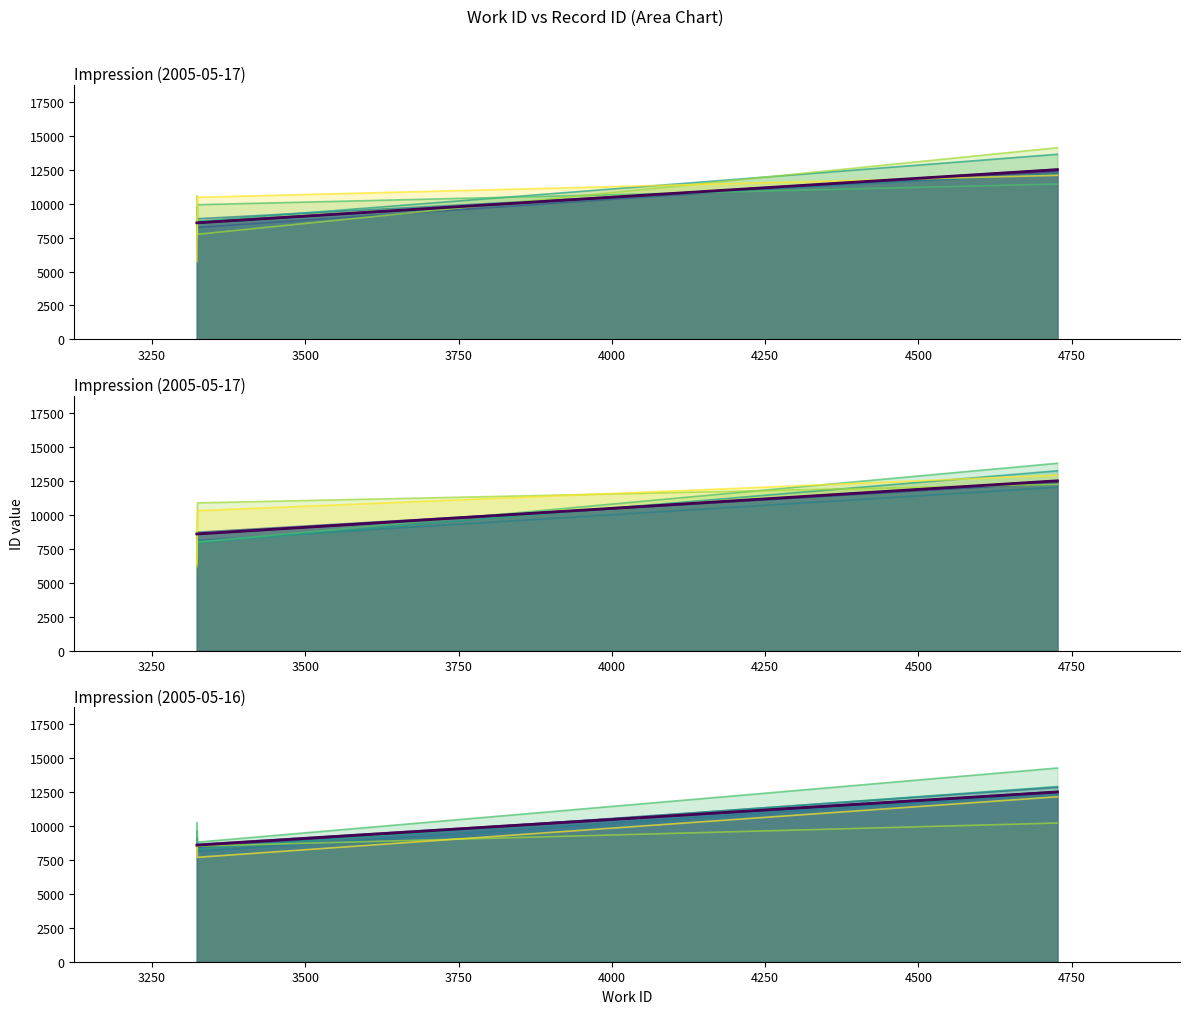

What is the value of the id mean point at the 3rd from the left?

12507.0